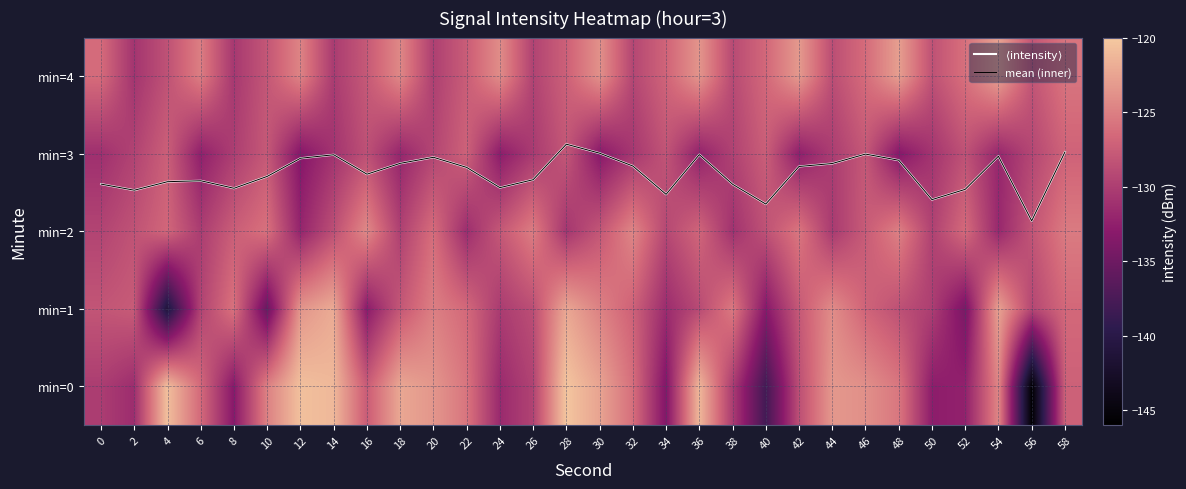

Between 28 and 56, which is larger?

28